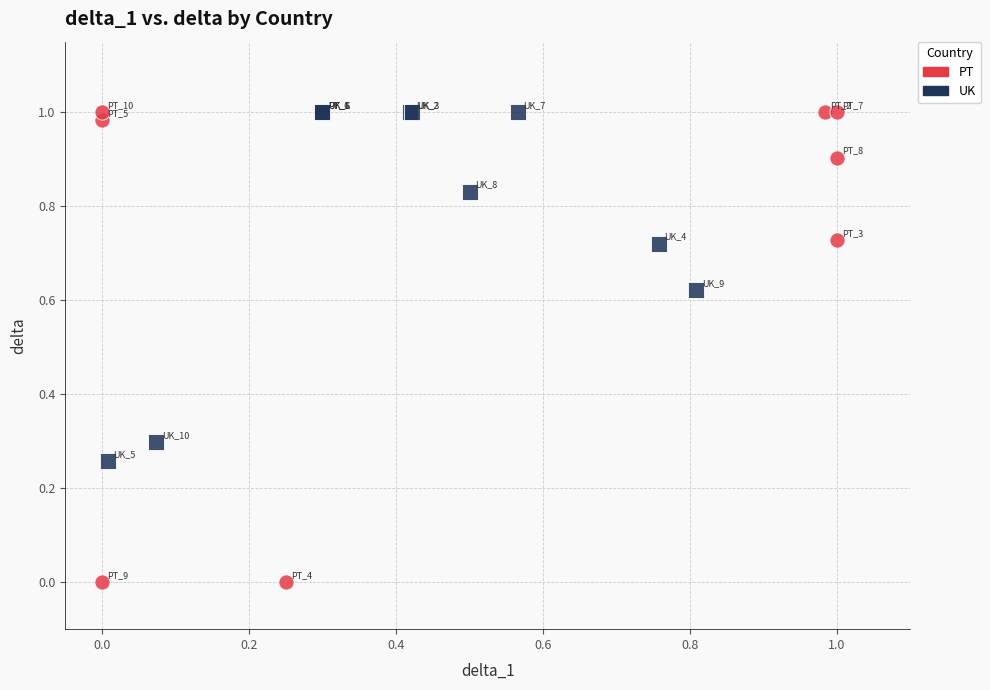

Which series reaches the minimum Y coordinate?

PT